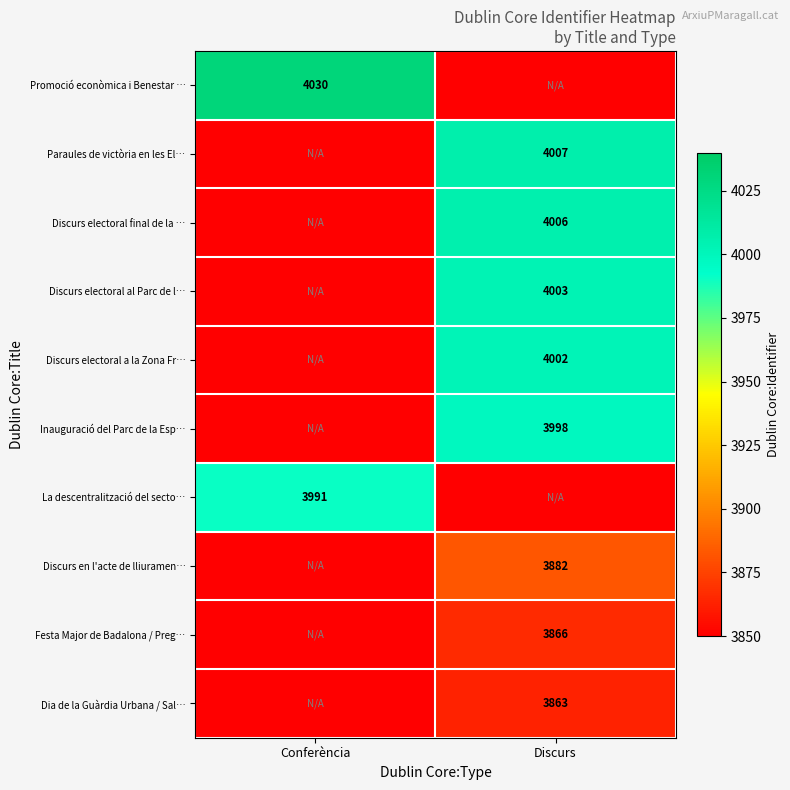

Is the value of Discurs electoral al Parc de l… at Discurs greater than the value of La descentralització del secto… at Conferència?

Yes